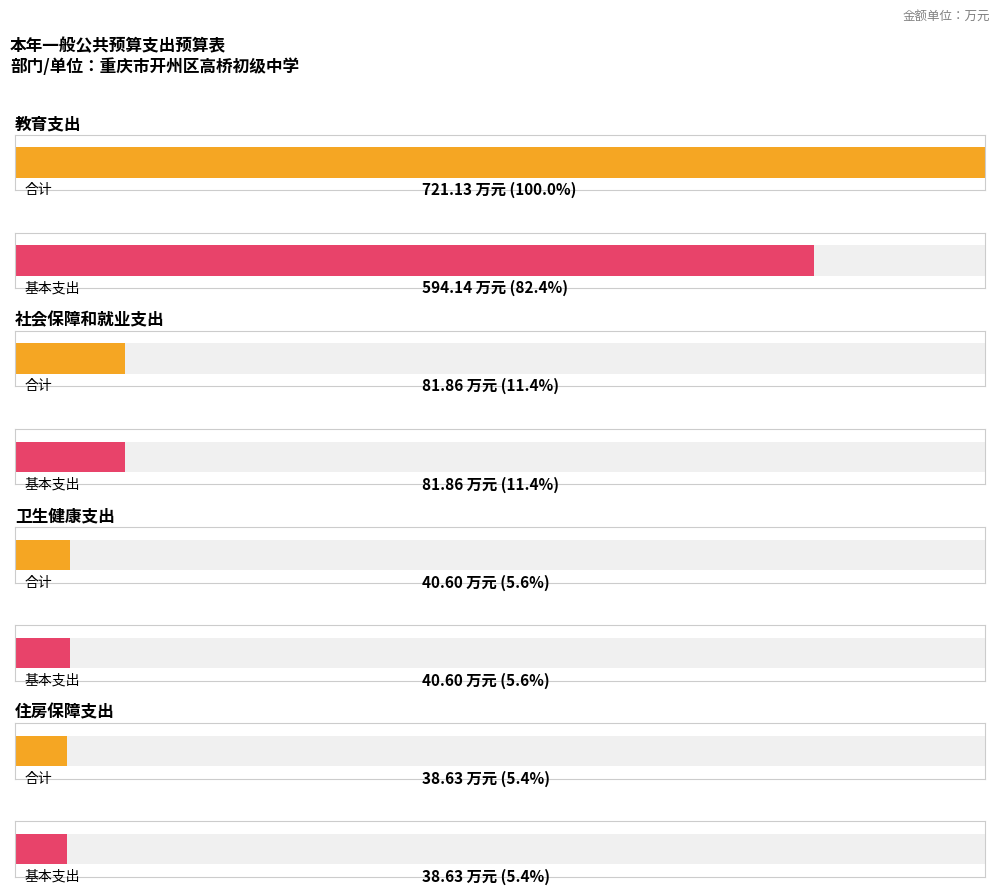

Reading left to right, extract all data points from this chart.

合计: 教育支出=721.1	社会保障和就业支出=81.9	卫生健康支出=40.6	住房保障支出=38.6
基本支出: 教育支出=594.1	社会保障和就业支出=81.9	卫生健康支出=40.6	住房保障支出=38.6